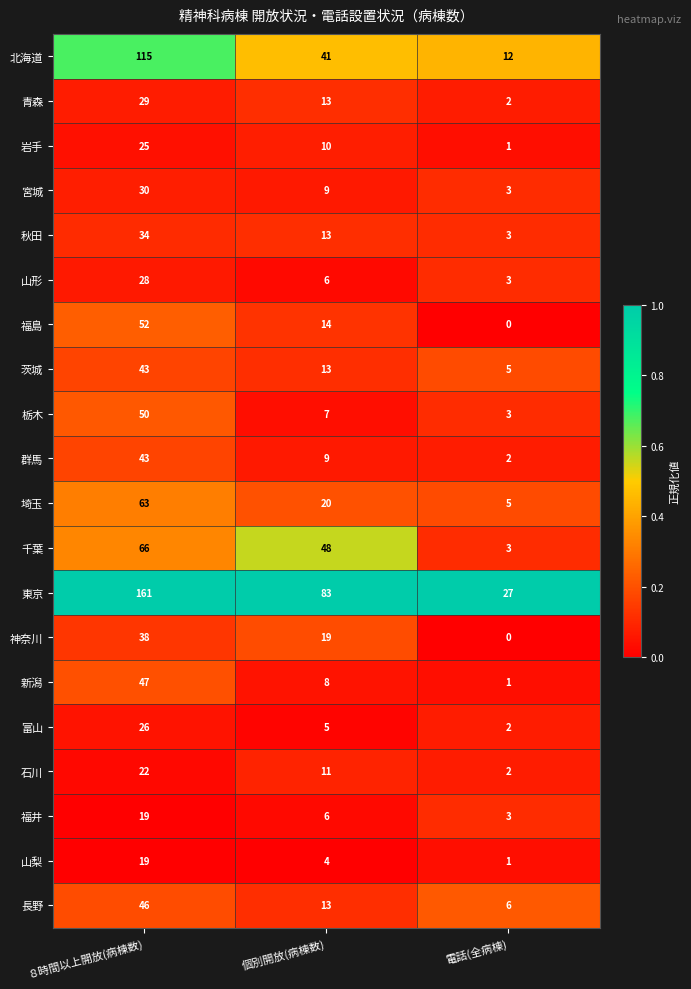

The value of 富山 at ８時間以上開放(病棟数) is 6. True or false?

False